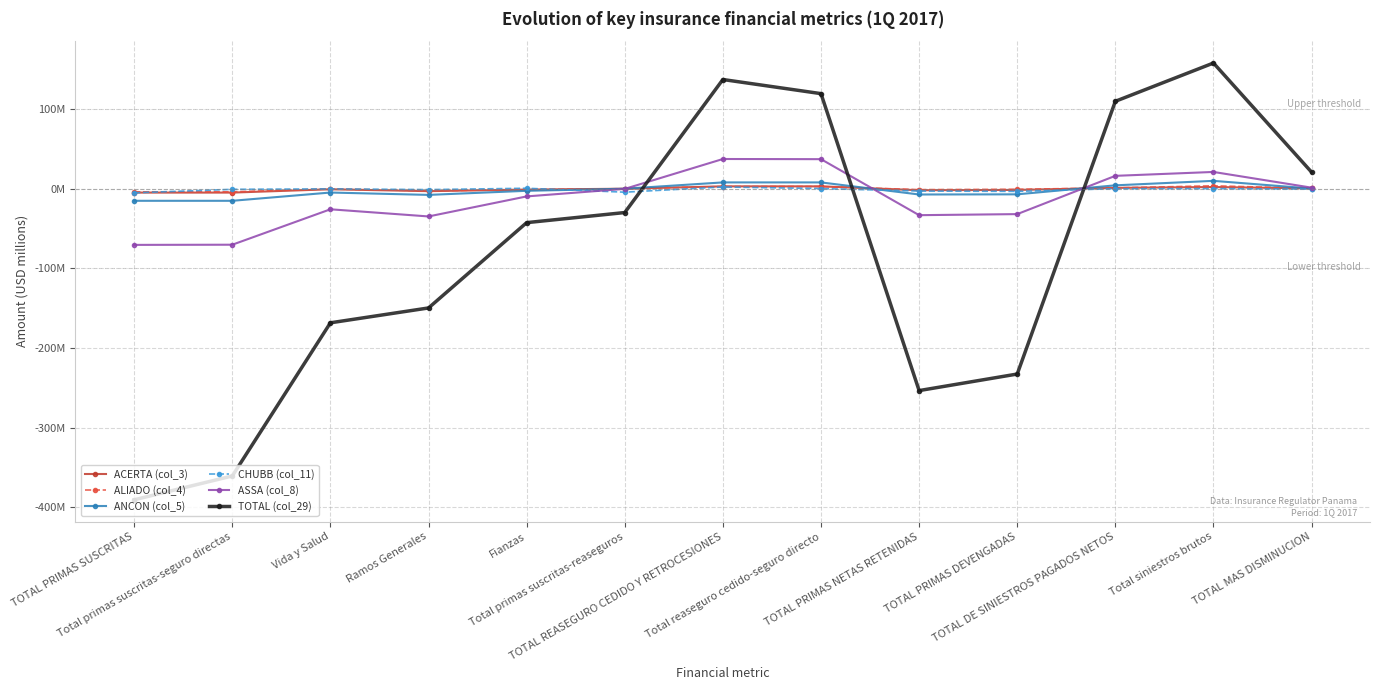

Which category has the highest value in the ALIADO (col_4) series?

Total siniestros brutos